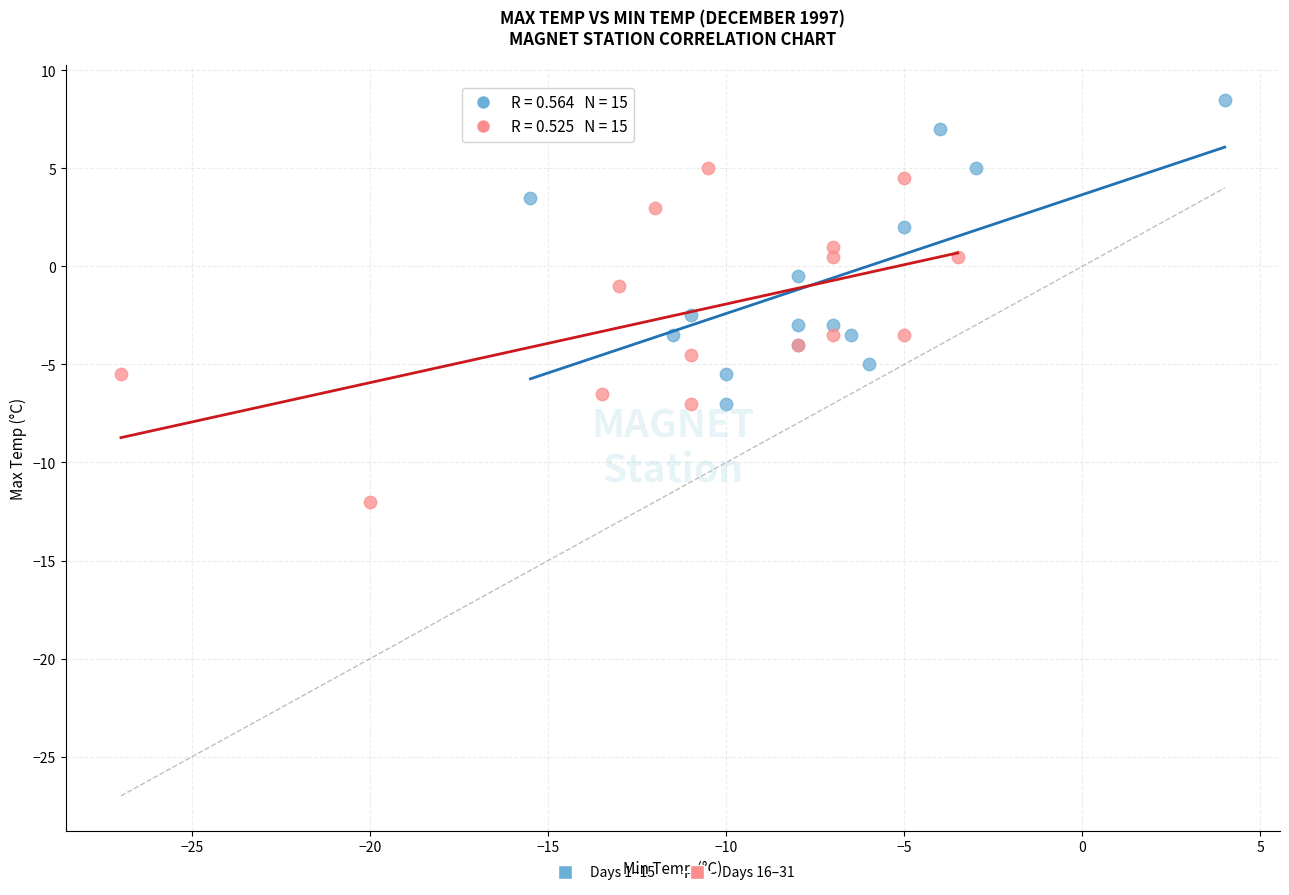

Which series reaches the maximum Y coordinate?

Days 1–15